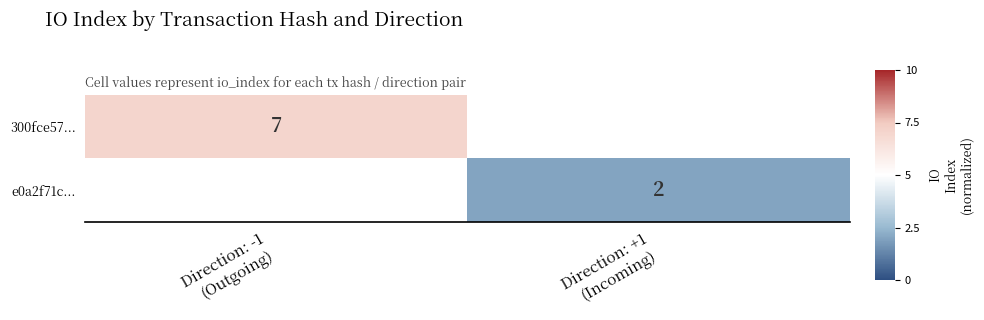

Rank the categories by 300fce57... value from lowest to highest.

Direction: -1 (Outgoing), Direction: +1 (Incoming)